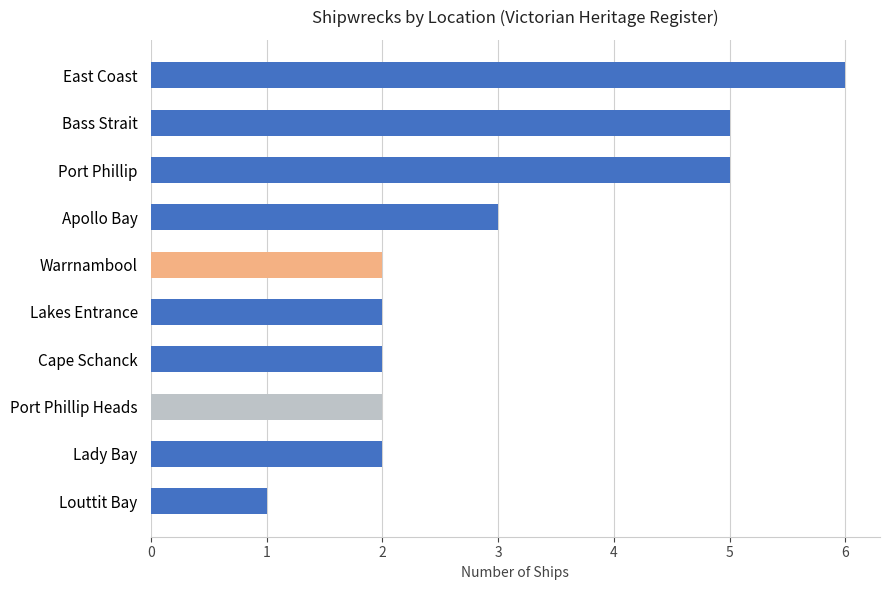

Which label corresponds to the largest value in the chart?

East Coast